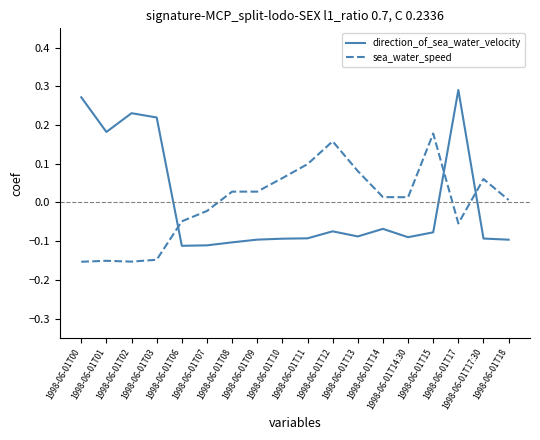

True or false: direction_of_sea_water_velocity has a value of -0.0 at 1998-06-01T15.

False